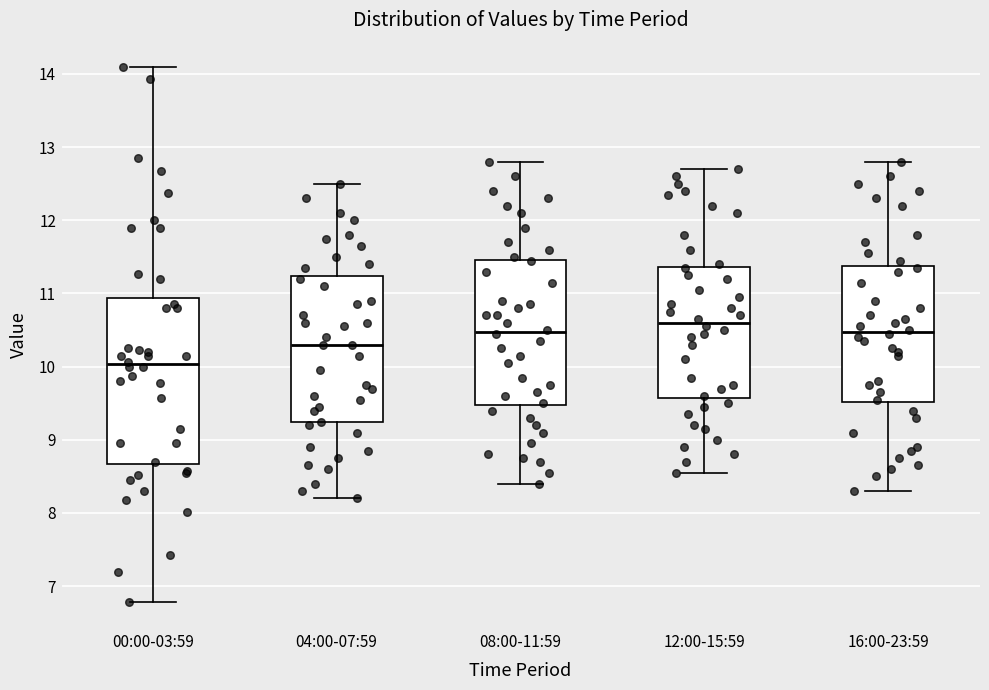

Which box is the tallest, from its lower edge to its upper edge?

00:00-03:59